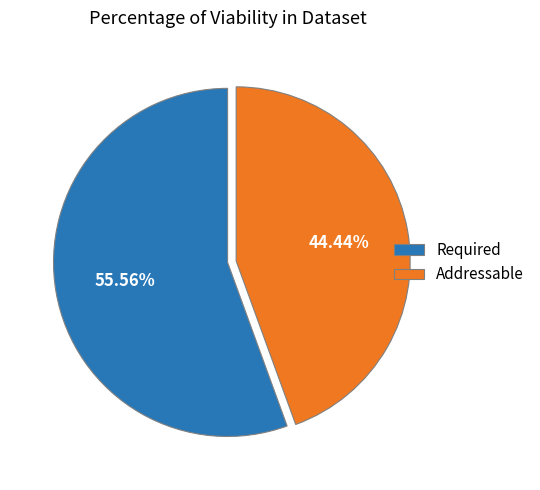

Rank the categories by value from lowest to highest.

Addressable, Required